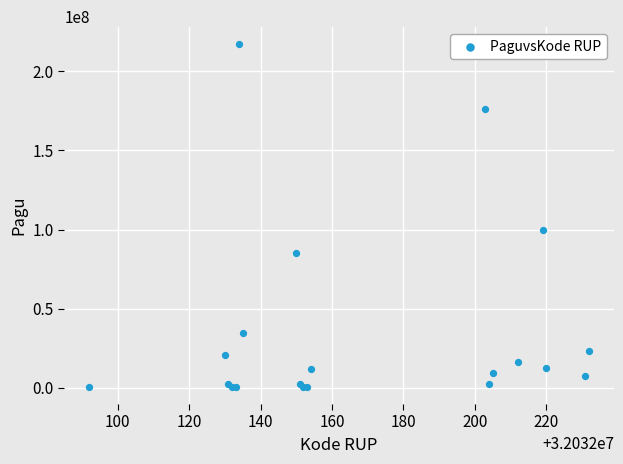

What Y value in the scatter plot is closest to 108800000?

99958000